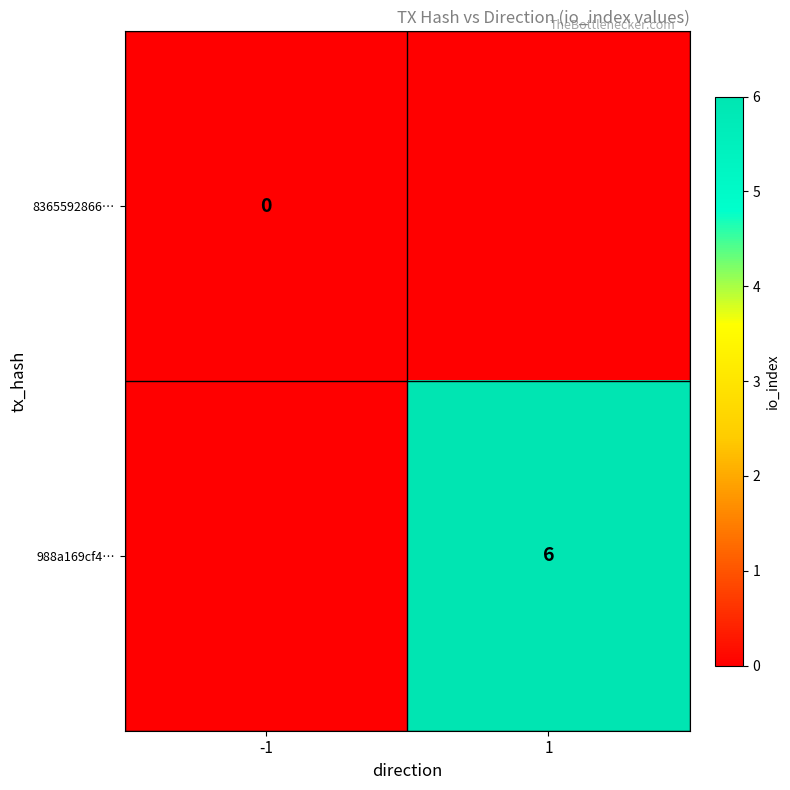

How many series are shown in this chart?

2